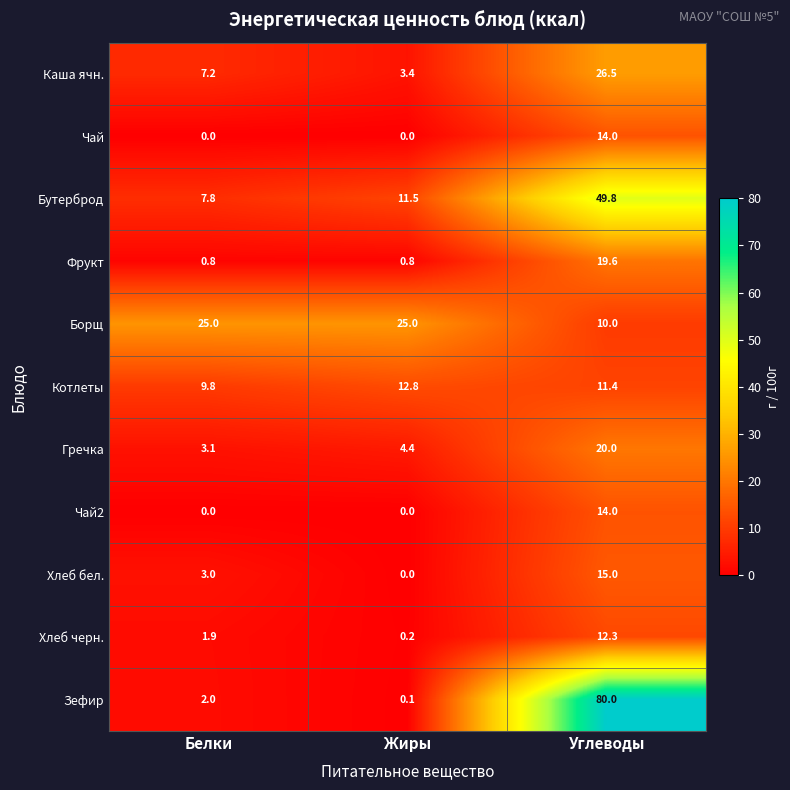

How many Чай values are between 0 and 14?

3